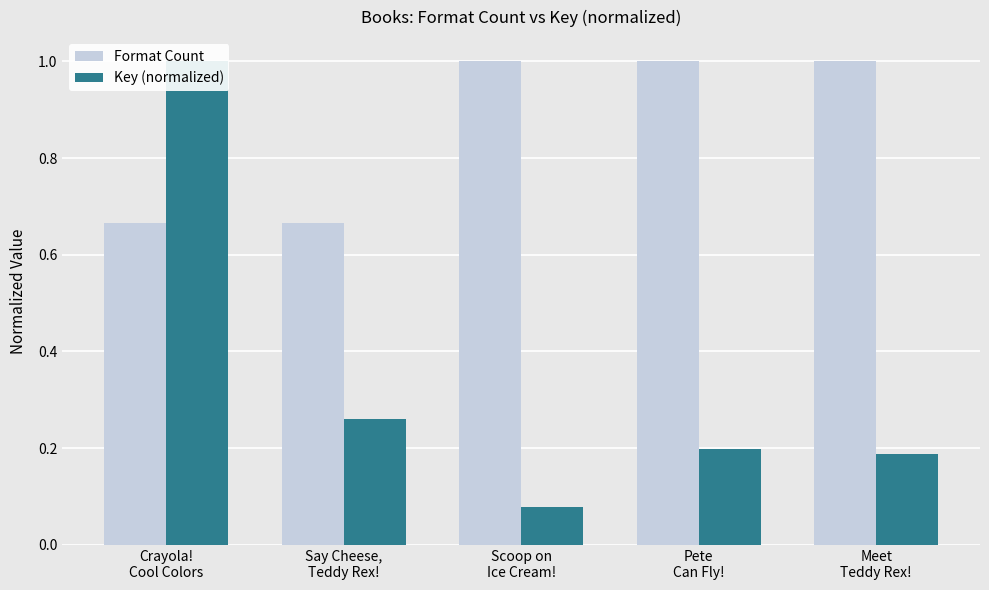

Between Pete
Can Fly! and Meet
Teddy Rex!, which series saw the biggest shift?

Key (normalized)